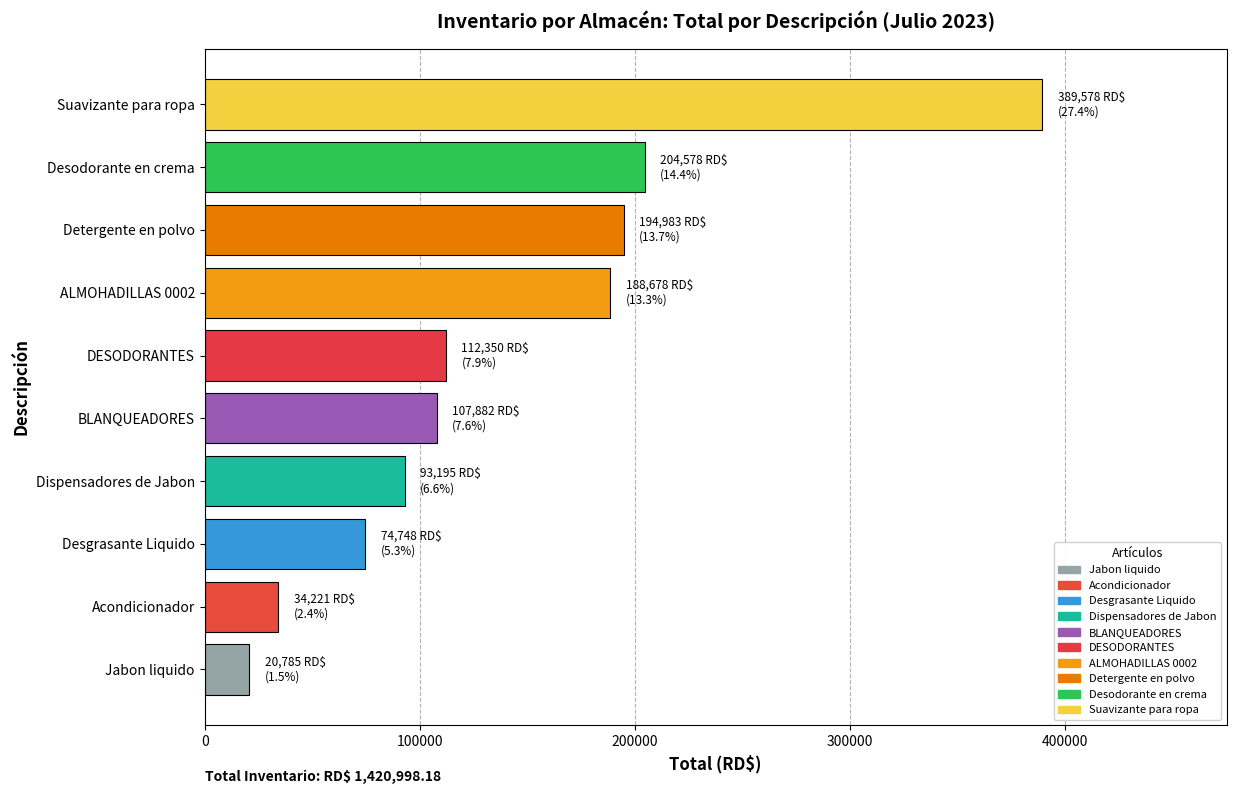

How many values are below 112350?

5